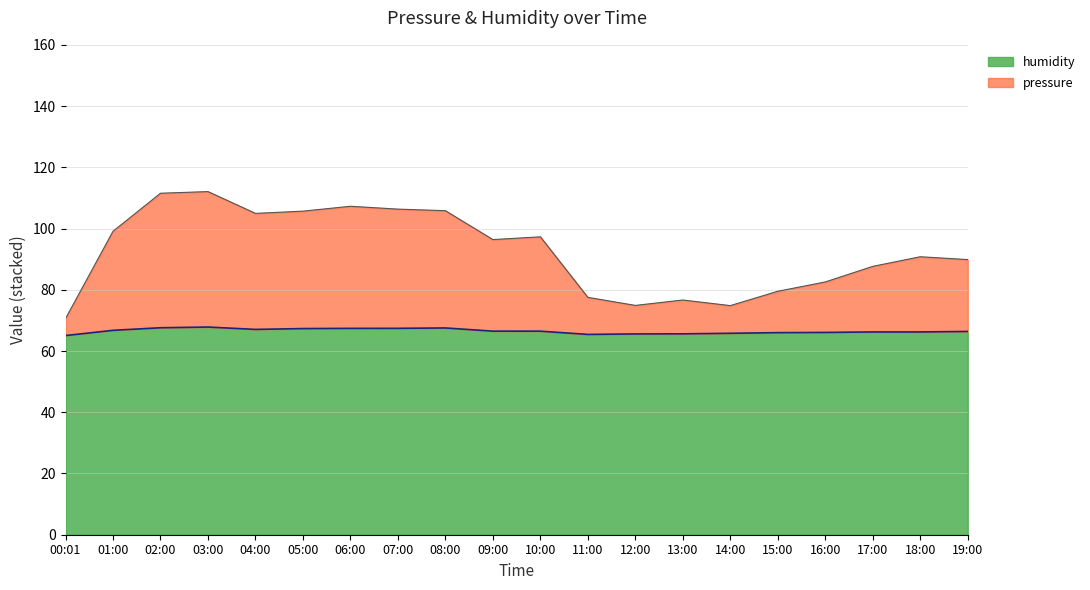

Where does the humidity series first go above 66?

01:00